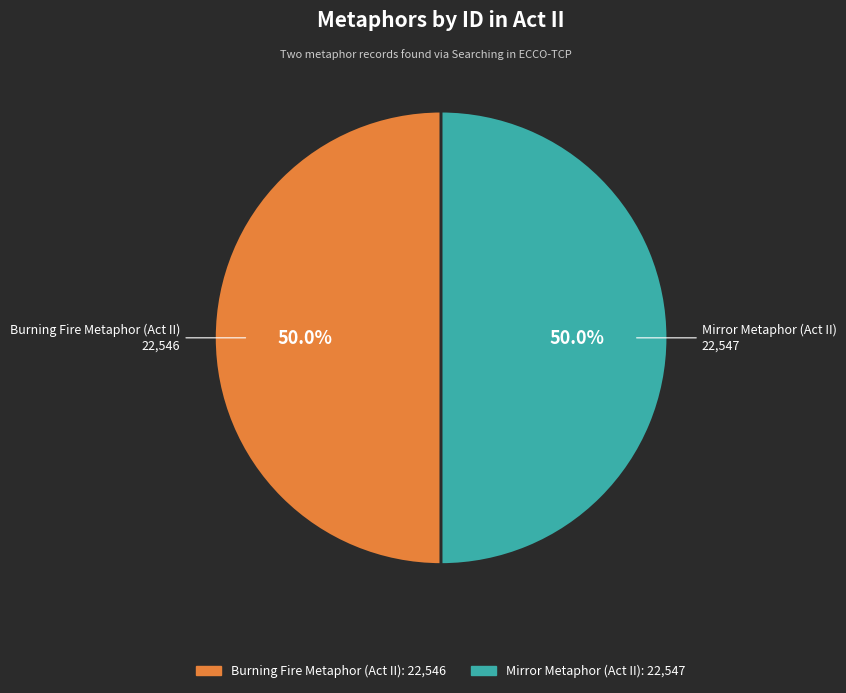

What portion of the pie excludes Mirror Metaphor (Act II)?

50.0%